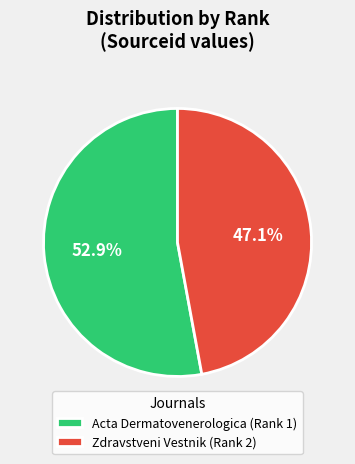

Combined, what portion of the pie is Acta Dermatovenerologica (Rank 1) and Zdravstveni Vestnik (Rank 2)?

100.0%